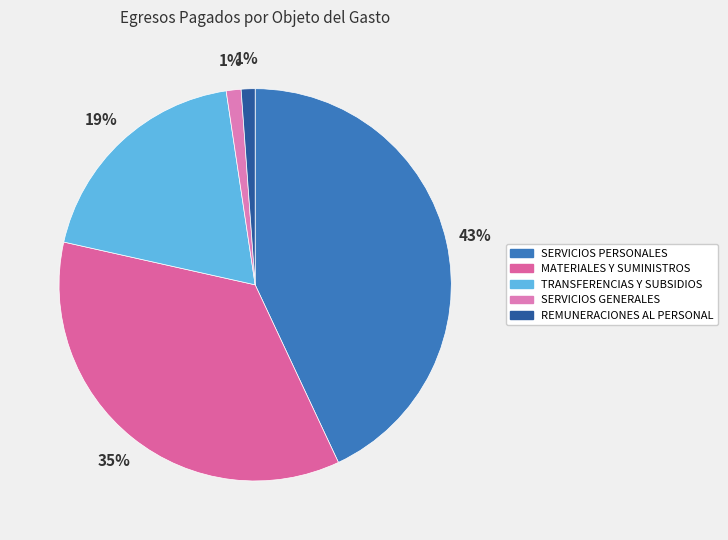

Is it true that SERVICIOS GENERALES is 1% of the pie?

True